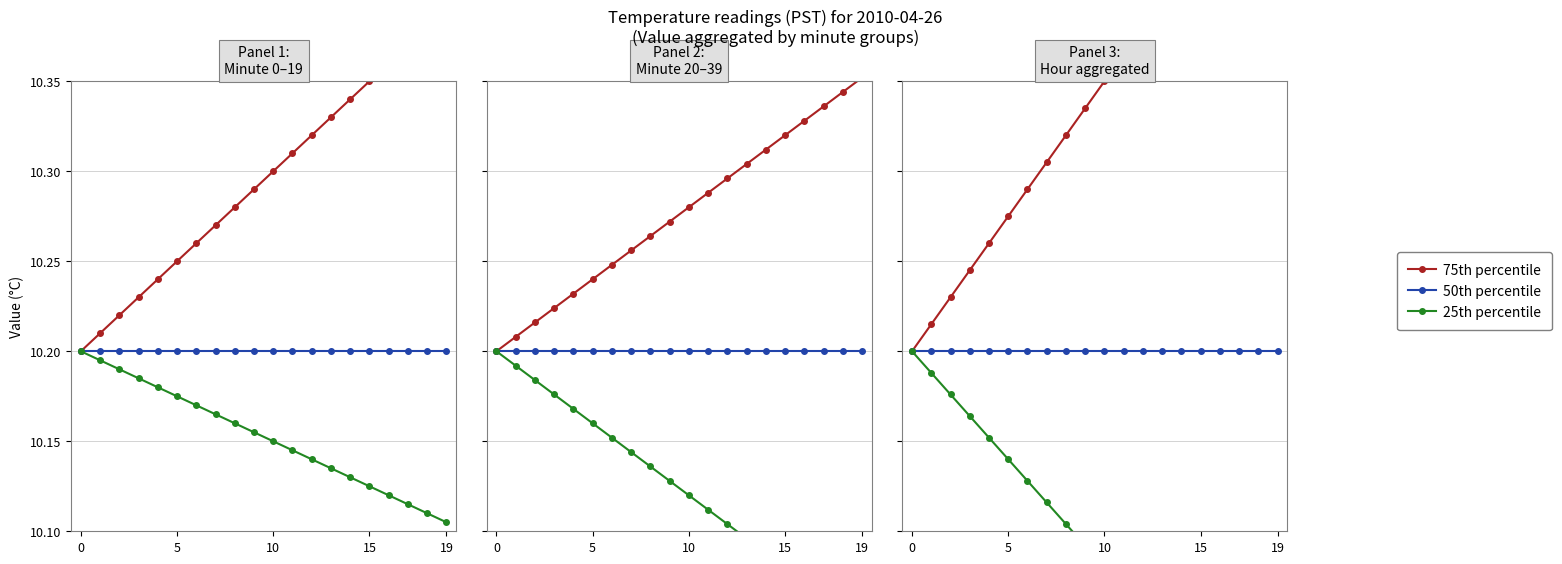

Is the value of 25th percentile at 13 greater than the value of 75th percentile at 17?

No